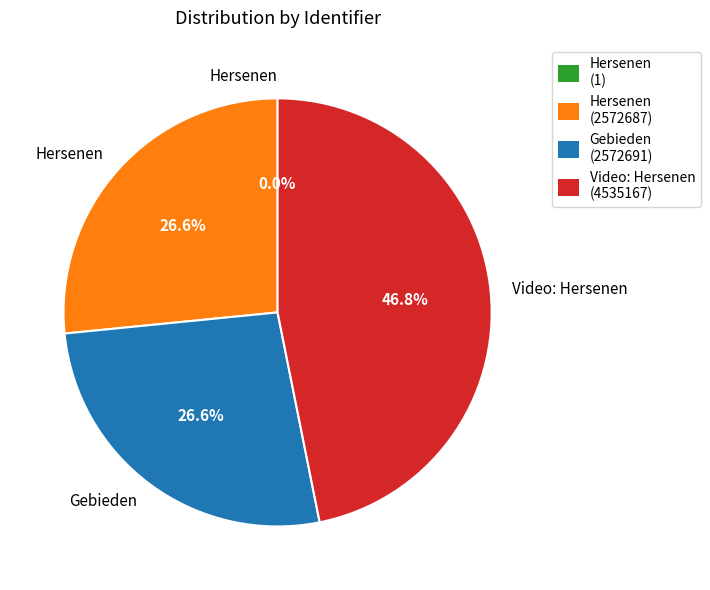

Is there any slice that represents more than half of the pie?

No